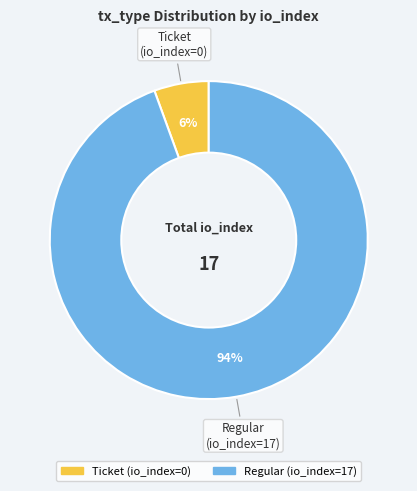

Count the number of slices in the pie.

2